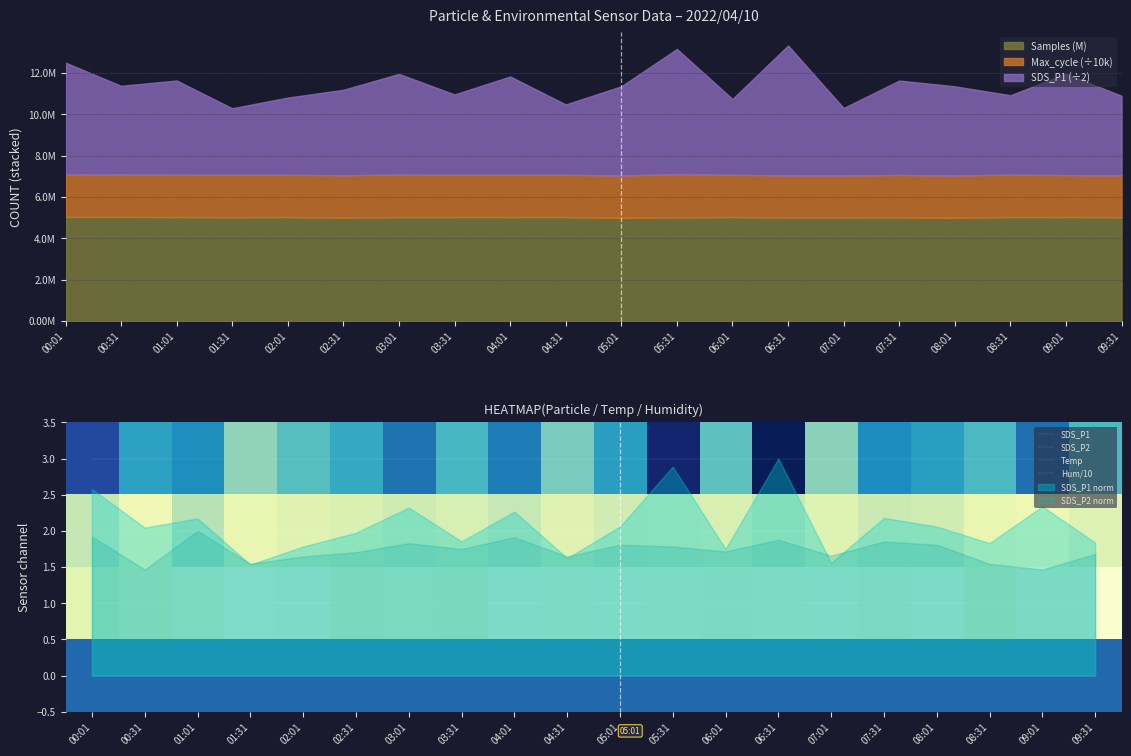

Rank the series at 00:01 from highest to lowest value.

SDS_P1, SDS_P2, Temp